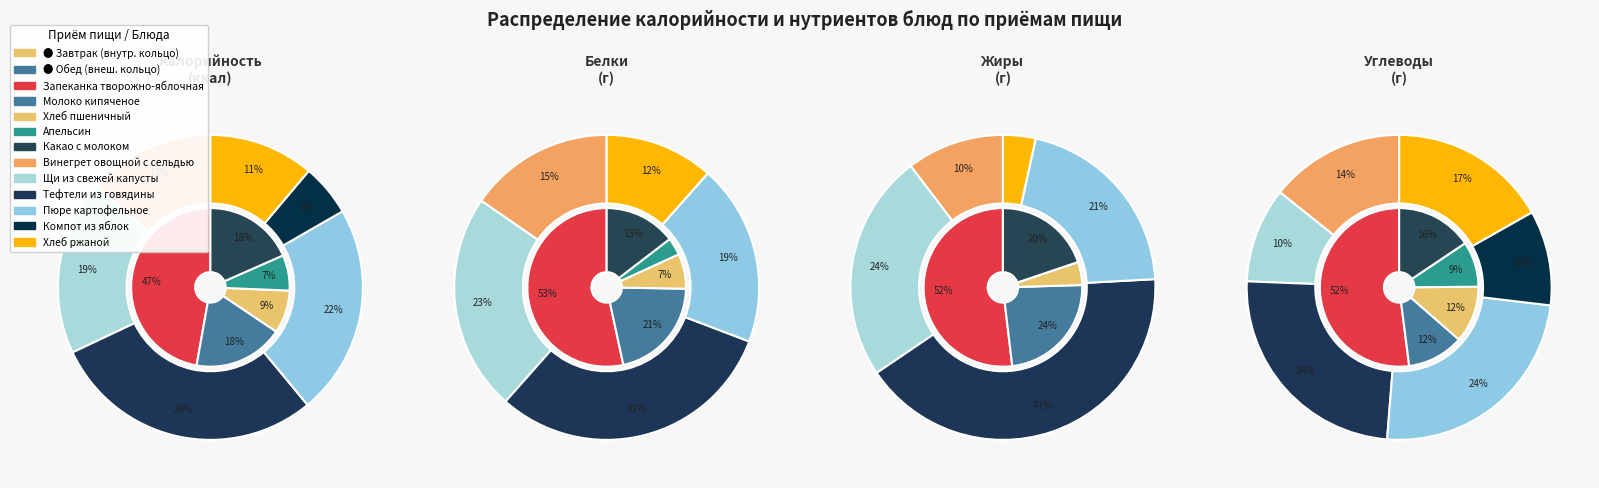

Which slice is the largest?

Запеканка творожно-яблочная